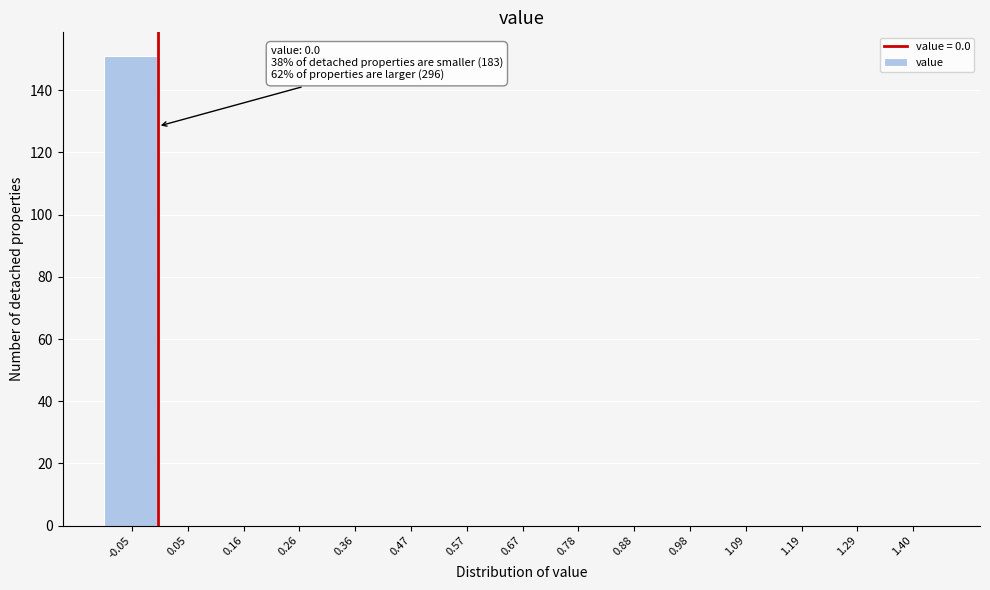

Reading left to right, transcribe all the data shown in this chart.

-0.05=151	0.05=0	0.16=0	0.26=0	0.36=0	0.47=0	0.57=0	0.67=0	0.78=0	0.88=0	0.98=0	1.09=0	1.19=0	1.29=0	1.40=0